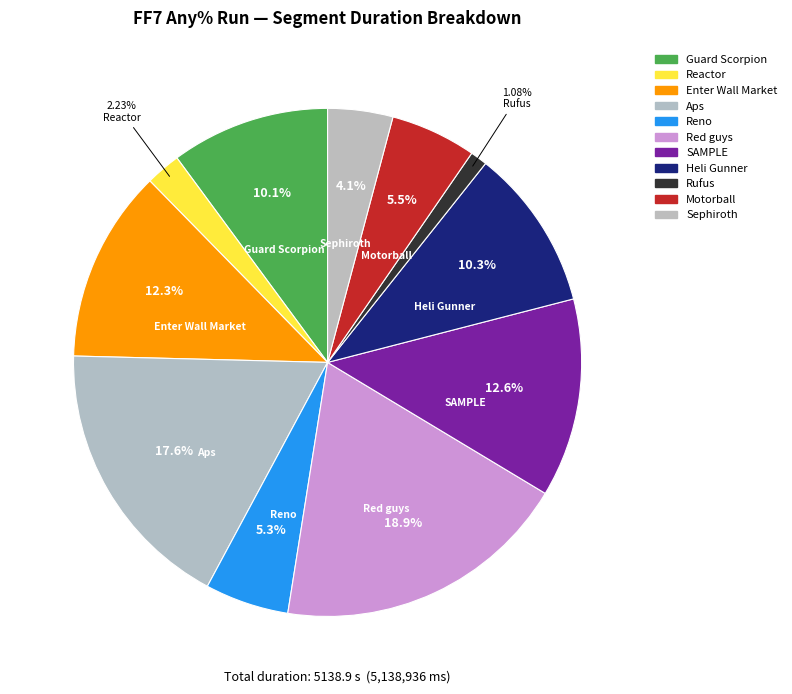

To the nearest percent, what is the combined percentage of Reno and Guard Scorpion?

15%